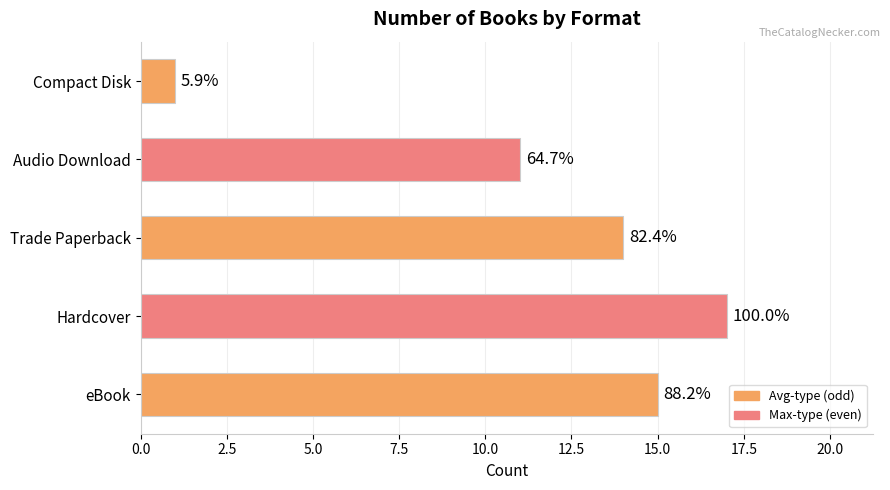

How many bars are there in total?

5